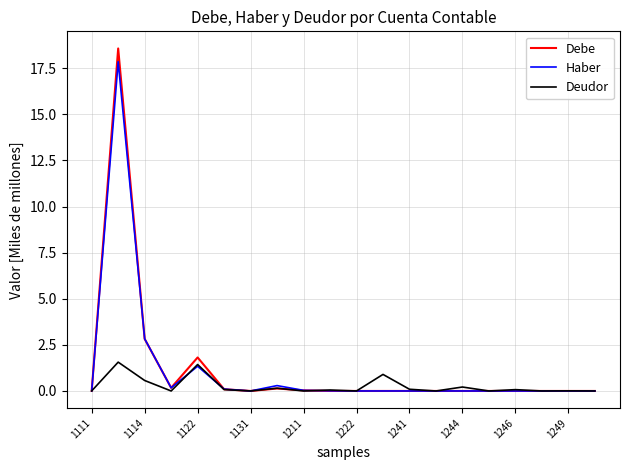

Which series has the widest spread of values?

Debe